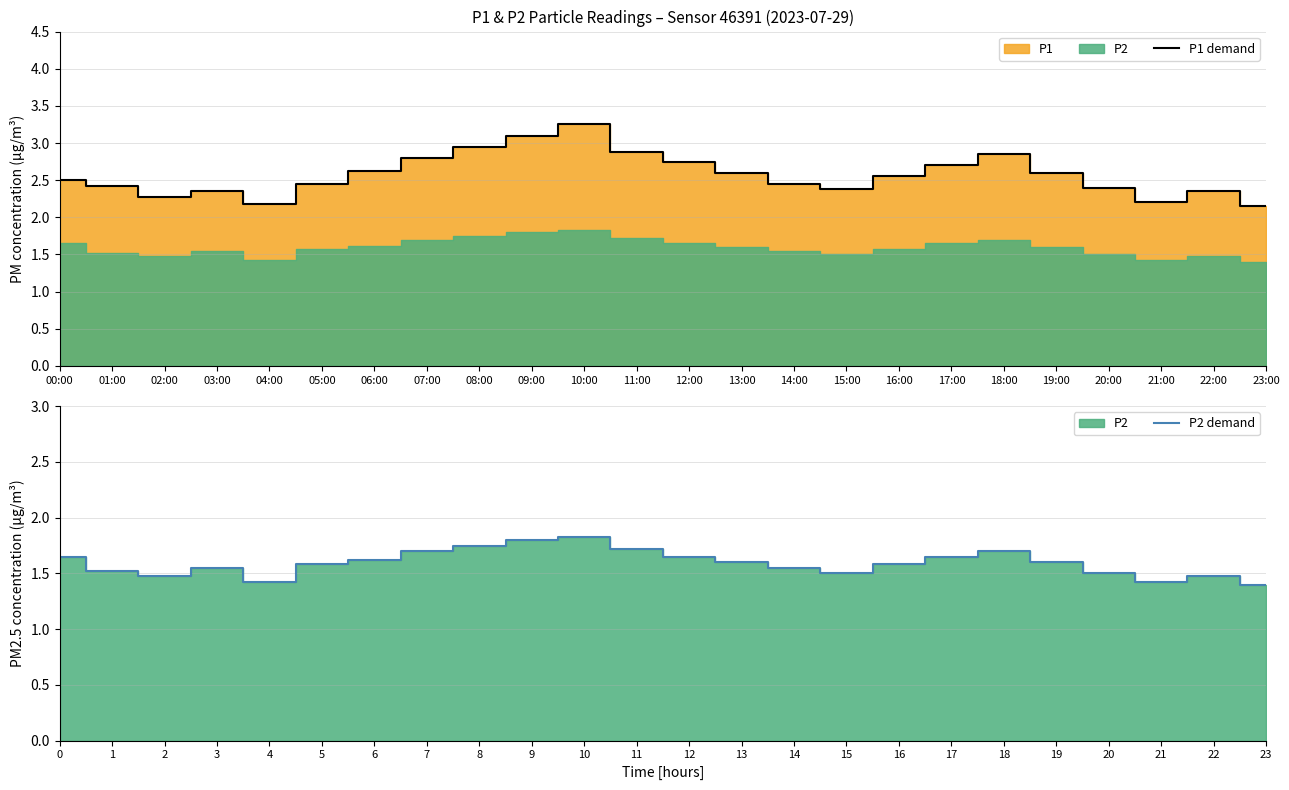

True or false: P1 demand has a value of 3.9 at 07:00.

False